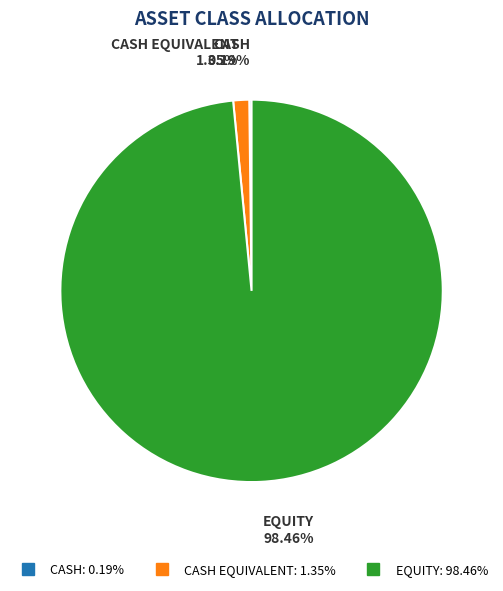

Which category has the biggest portion of the pie?

EQUITY